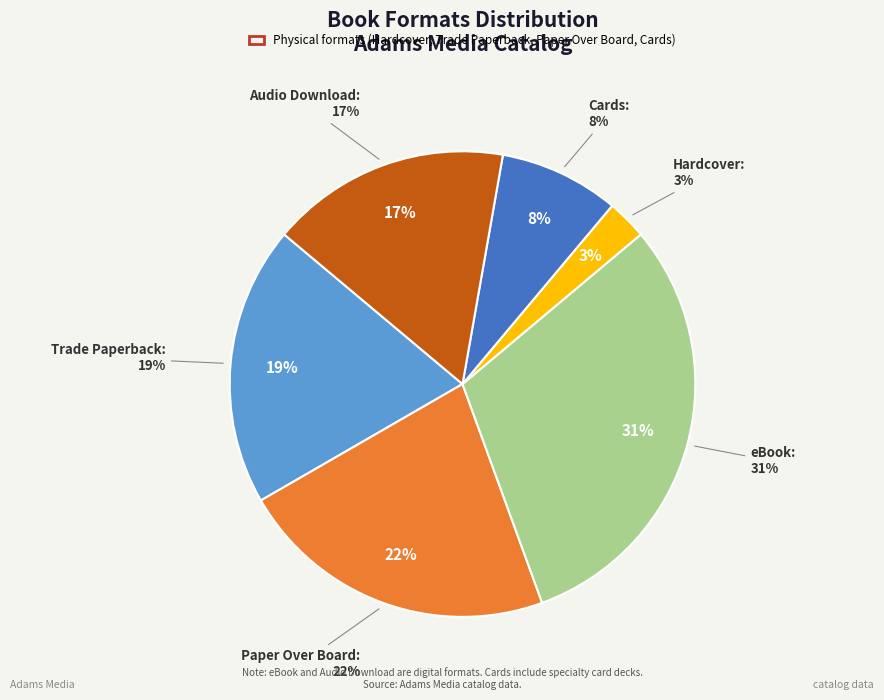

What is the ratio of the value at eBook to the value at Trade Paperback?

1.6